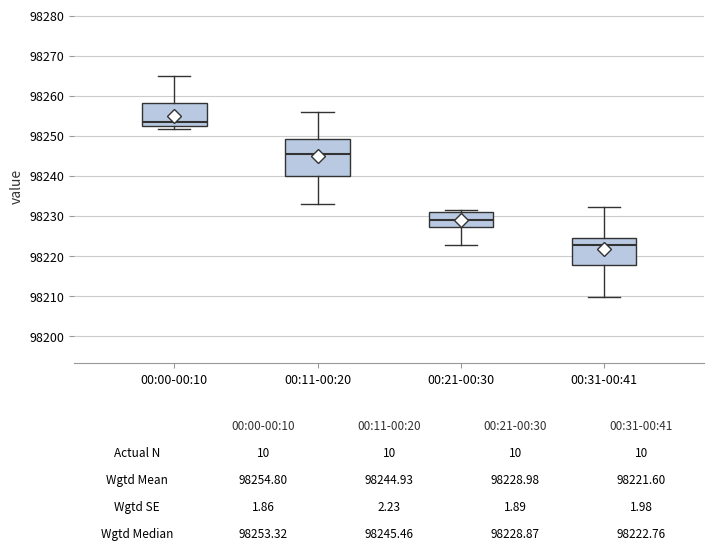

Which box is the tallest, from its lower edge to its upper edge?

00:11-00:20